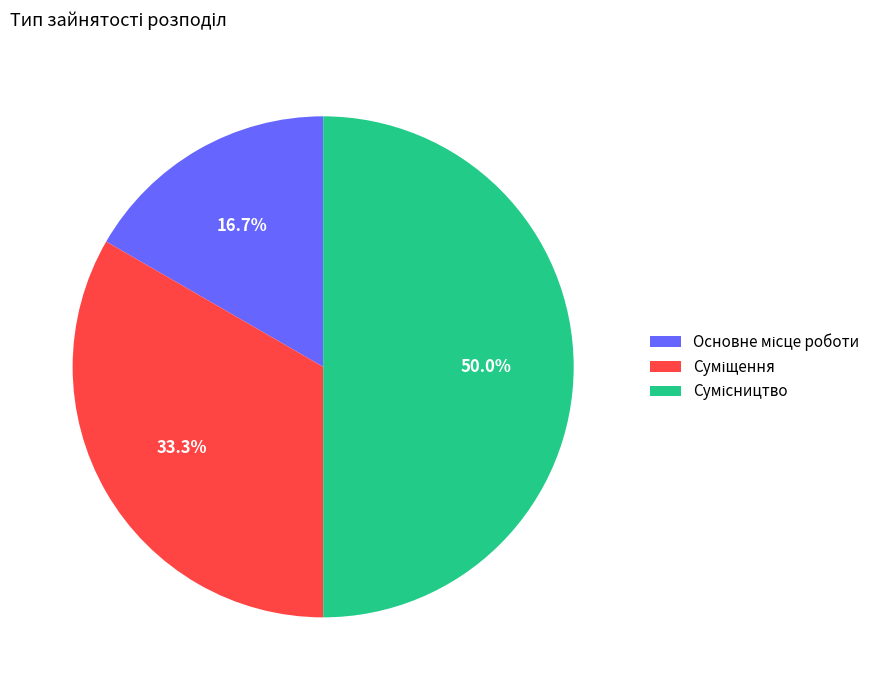

How much of the chart is everything except Суміщення?

66.7%